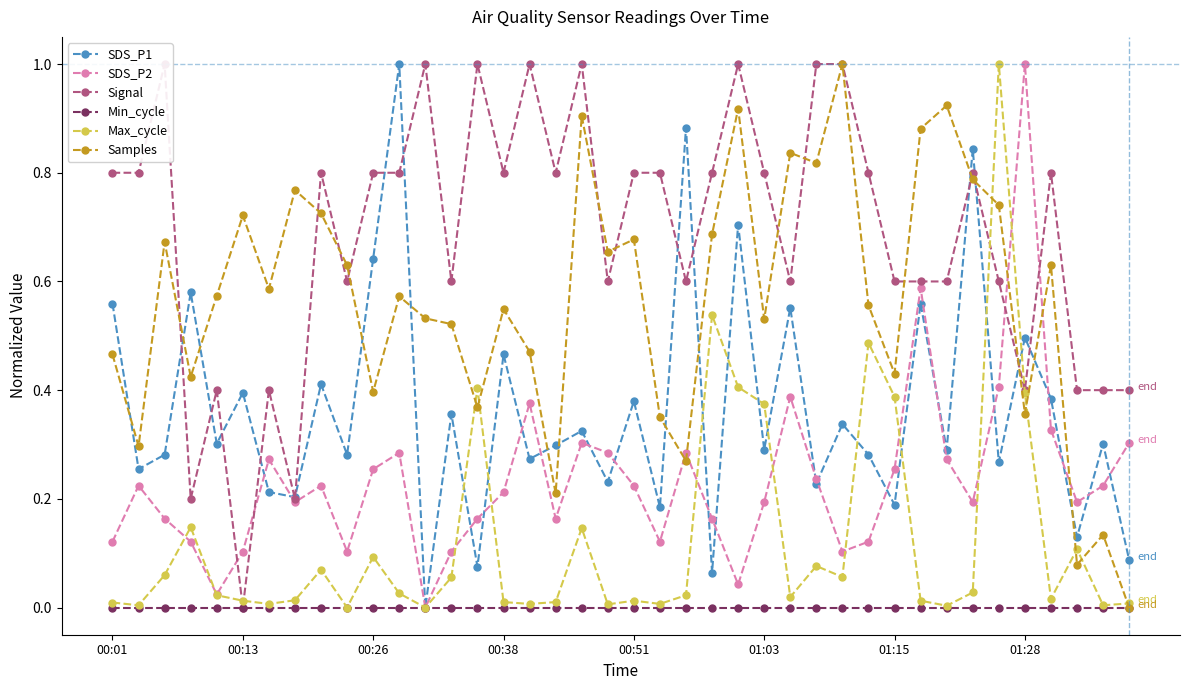

What position from the left is 00:01?

1